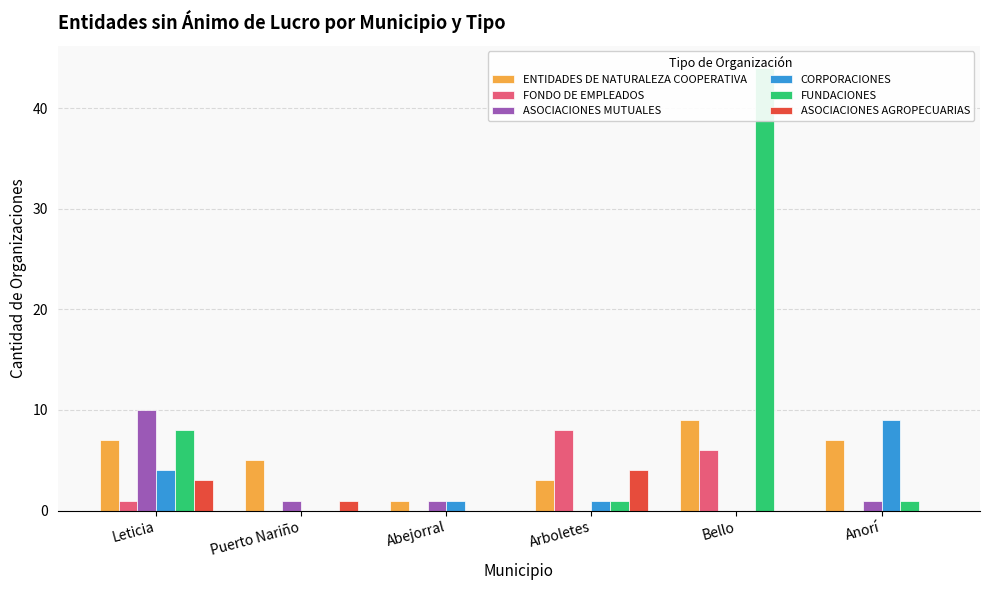

List the series in order of their peak value, highest first.

FUNDACIONES, ASOCIACIONES MUTUALES, ENTIDADES DE NATURALEZA COOPERATIVA, CORPORACIONES, FONDO DE EMPLEADOS, ASOCIACIONES AGROPECUARIAS